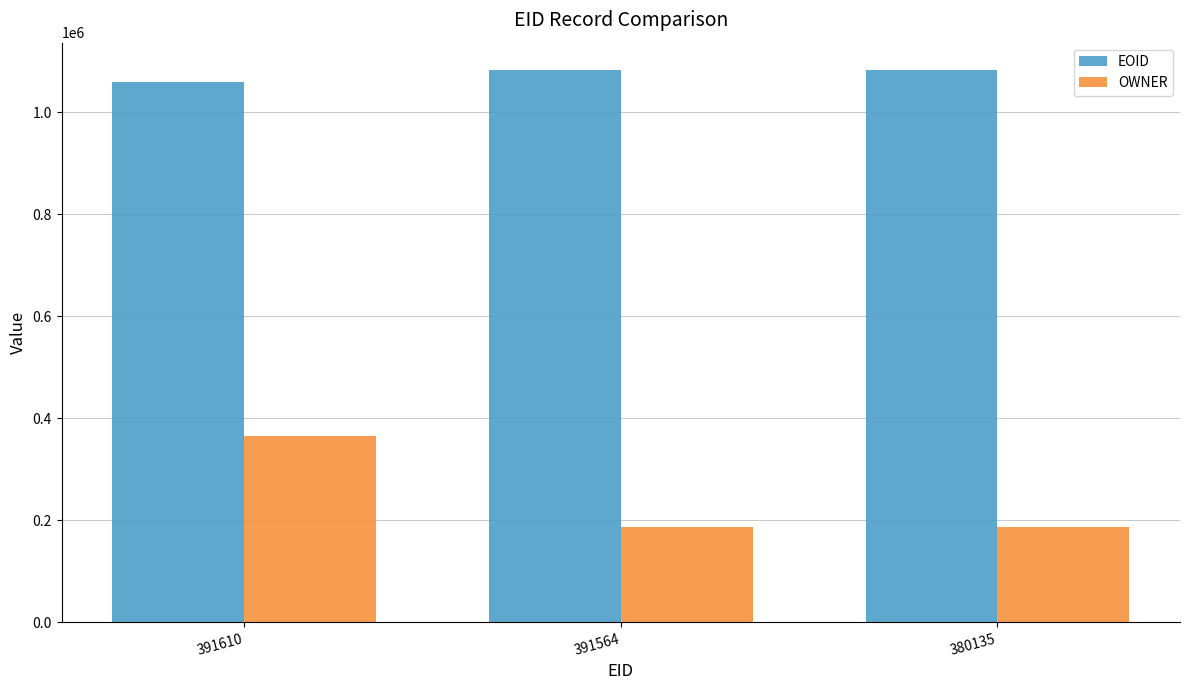

How many groups of bars are there?

3